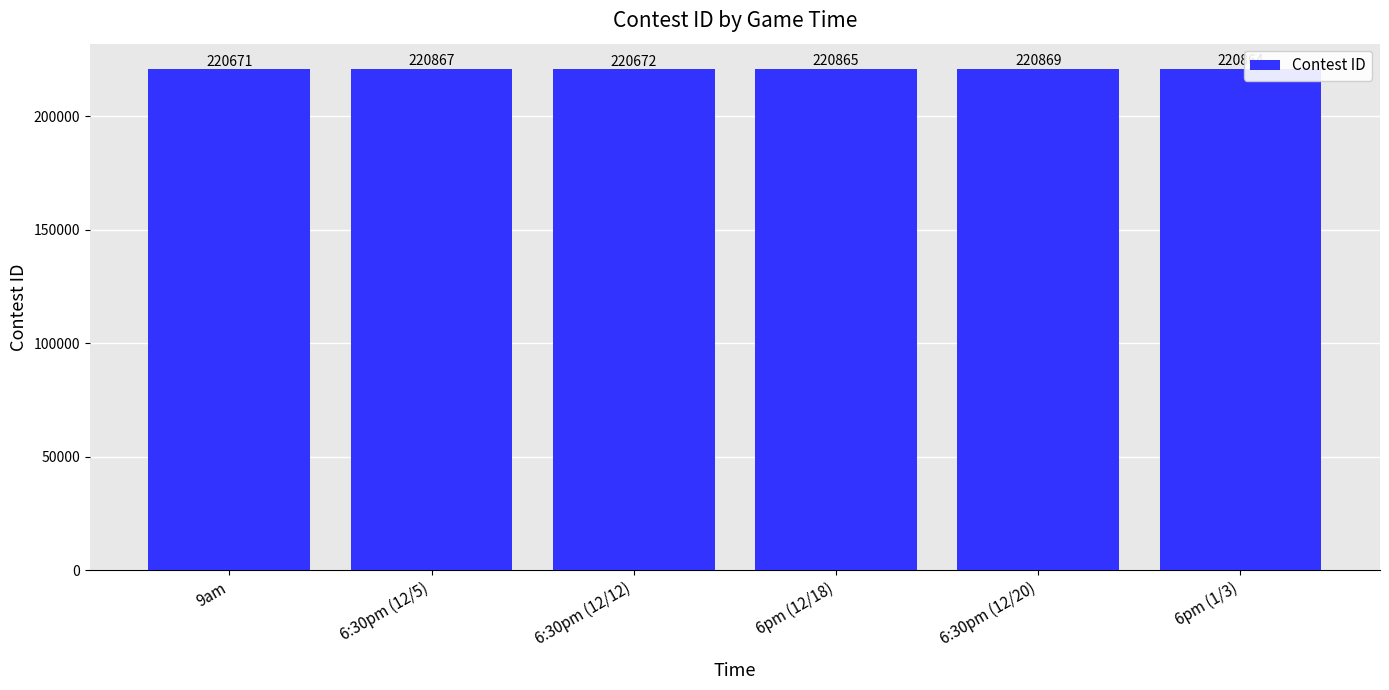

Does the chart contain stacked bars?

No